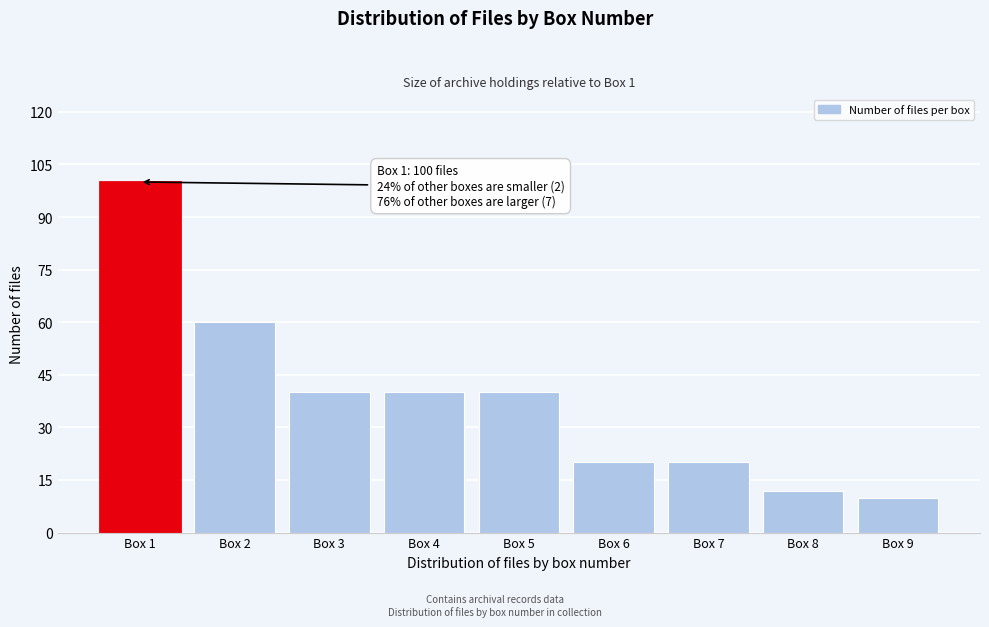

Reading left to right, transcribe all the data shown in this chart.

Box 1=100	Box 2=60	Box 3=40	Box 4=40	Box 5=40	Box 6=20	Box 7=20	Box 8=12	Box 9=10